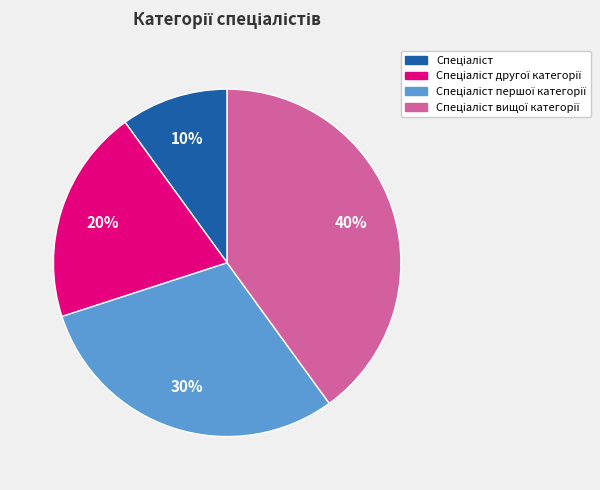

How many slices are in this pie chart?

4